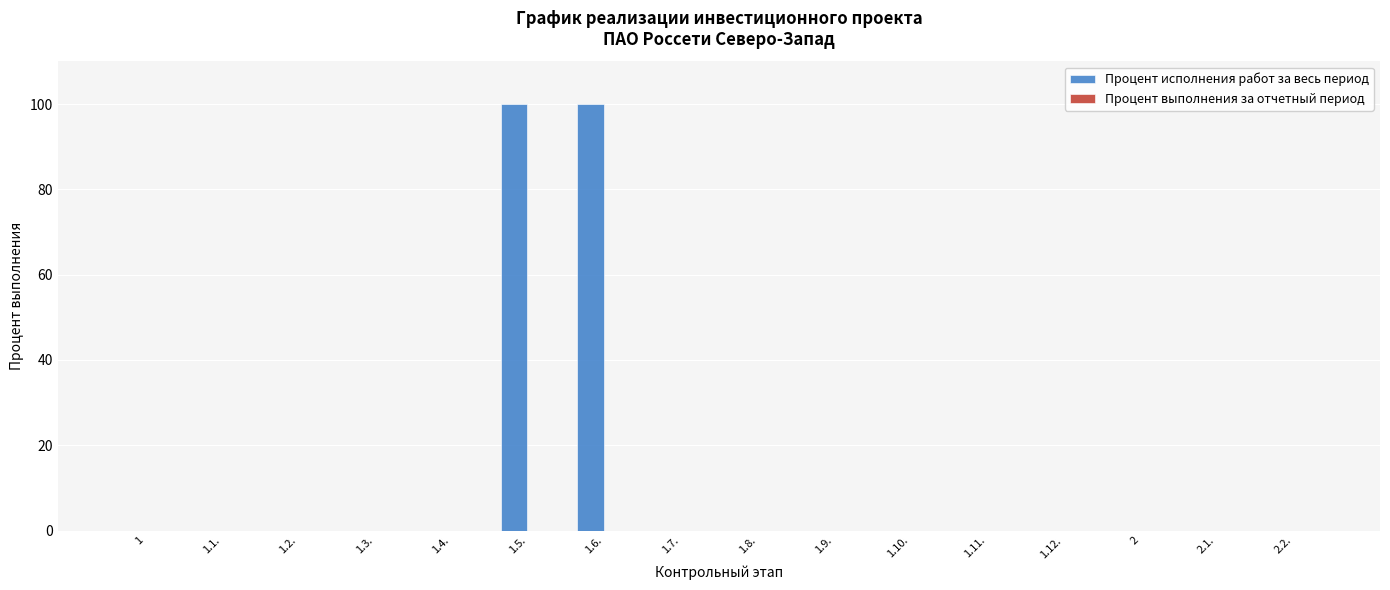

The value at 1.1. is 44. True or false?

False